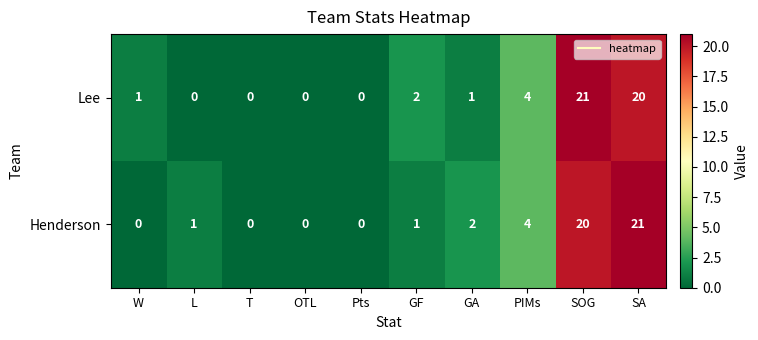

Which series changed the most between Pts and SA?

Henderson